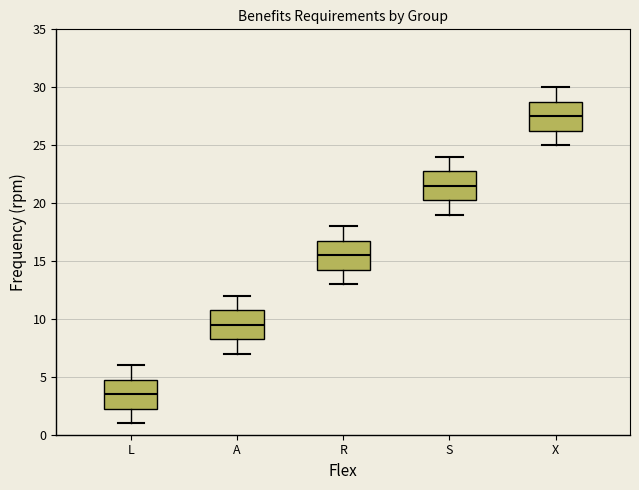

Reading left to right, read every box against the y-axis: the position of its median line, the range the box covers, and the ends of its whiskers. The values are not printed on the chart, so give them approximately, as read against the axis.

L: median 3.5, box 2.5 to 5.0, whiskers 1.0 to 6.0
A: median 9.5, box 8.5 to 11.0, whiskers 7.0 to 12.0
R: median 15.5, box 14.5 to 17.0, whiskers 13.0 to 18.0
S: median 21.5, box 20.5 to 23.0, whiskers 19.0 to 24.0
X: median 27.5, box 26.5 to 29.0, whiskers 25.0 to 30.0